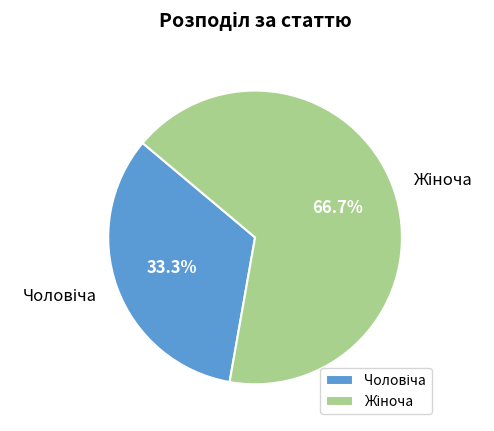

Count the number of slices in the pie.

2